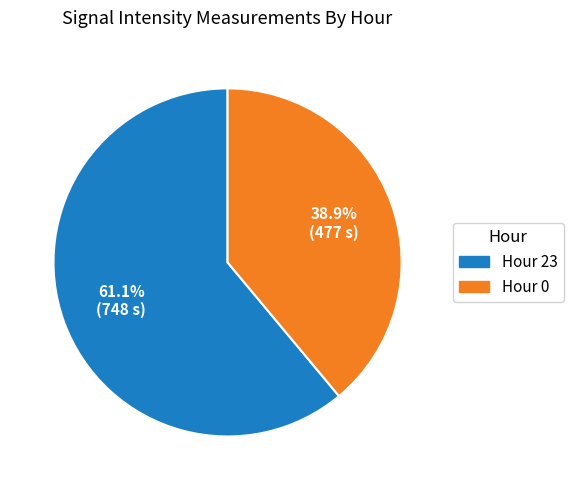

Is there any slice that represents more than half of the pie?

Yes